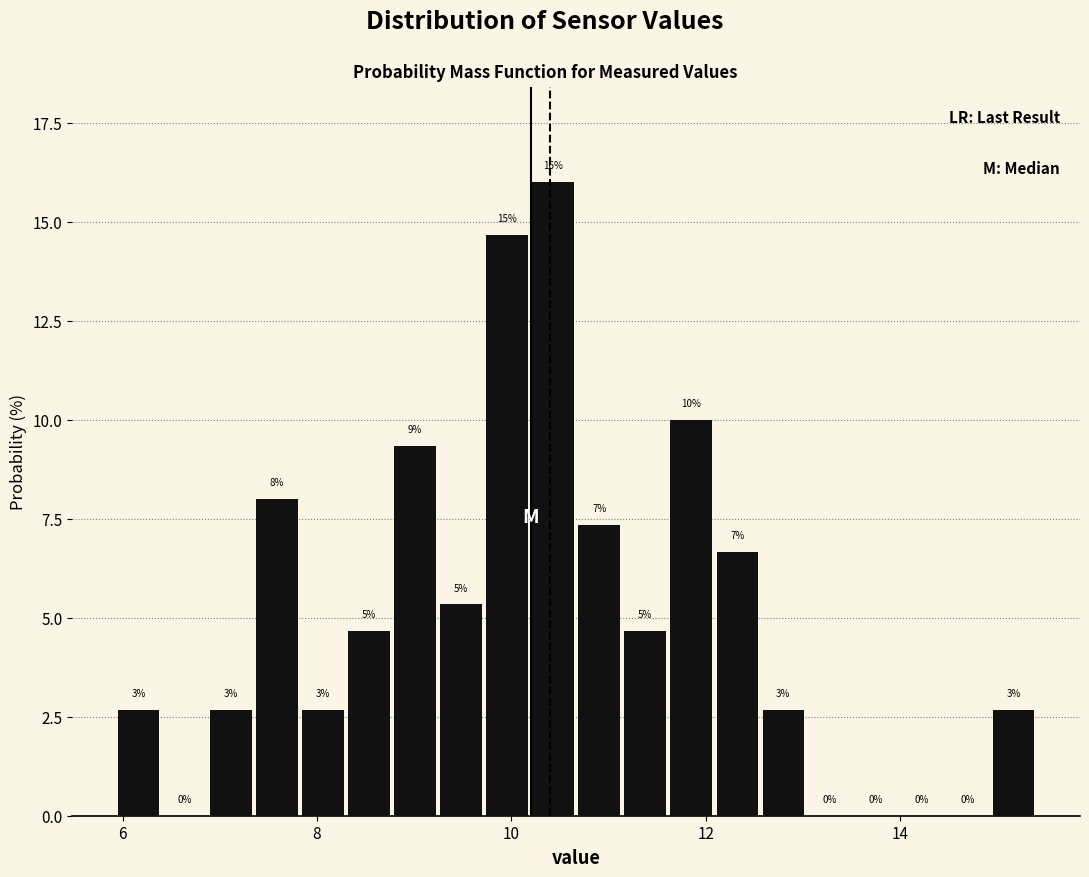

Around what value on the x-axis is the tallest bar? Give the approximate position of its centre, as read against the axis.

10.4